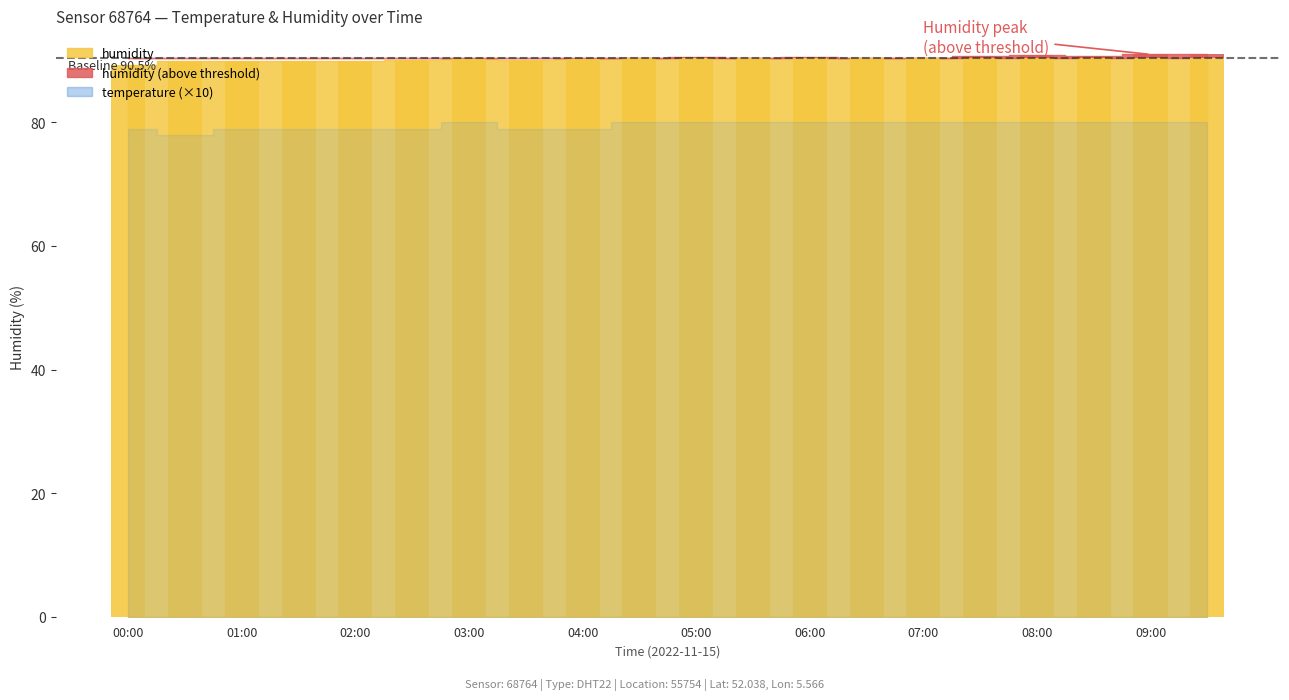

What is the sum of all humidity values?

1807.4